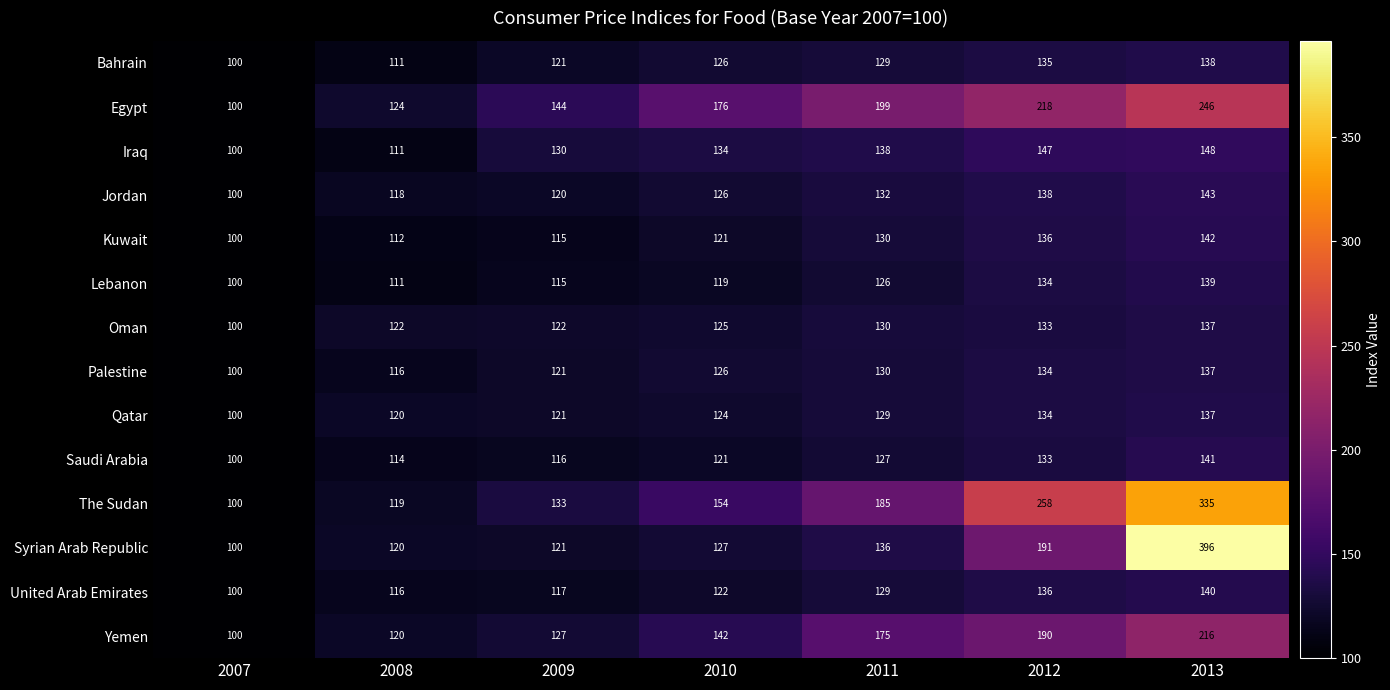

What is the difference between the United Arab Emirates values at 2009 and 2013?

23